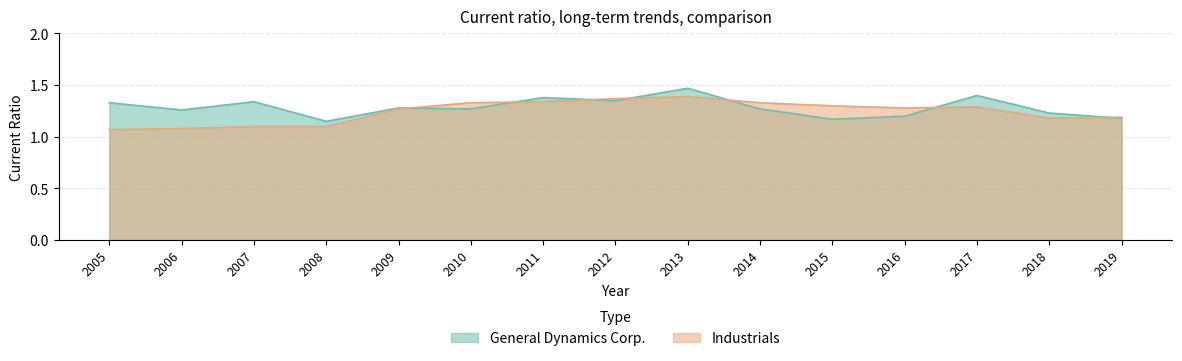

True or false: Industrials has a value of 1.3 at 2017.

True